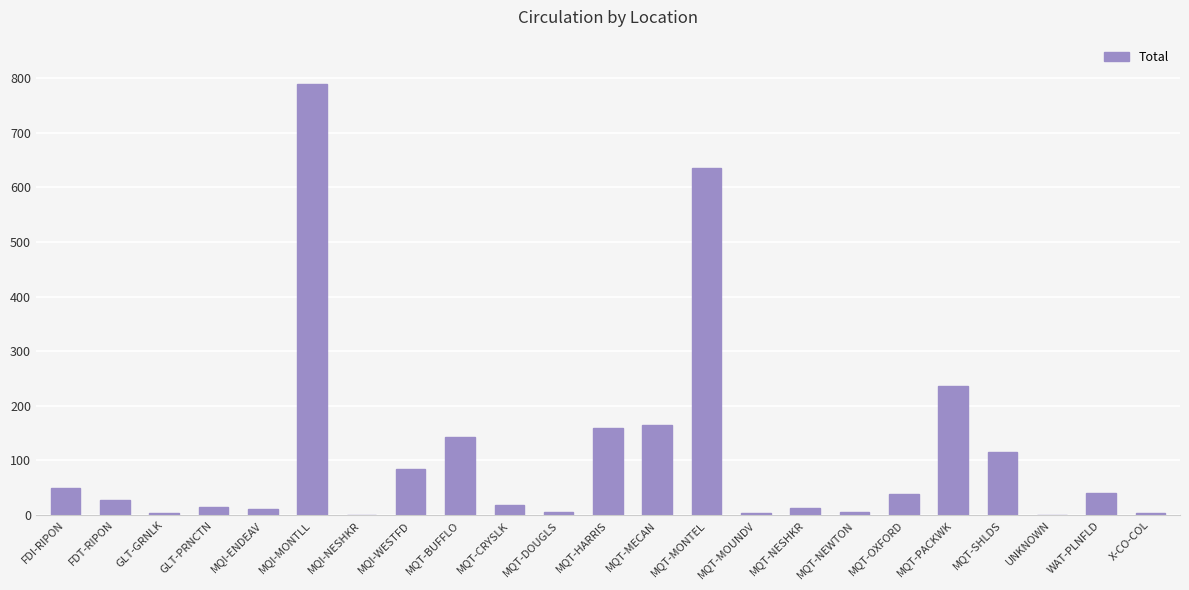

How many data points does each series have?

23